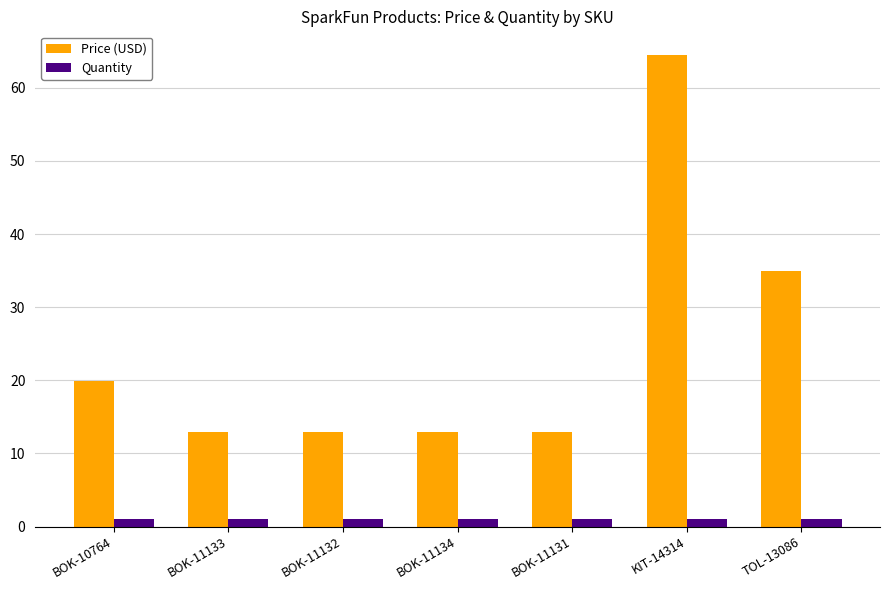

Does the chart contain any negative values?

No